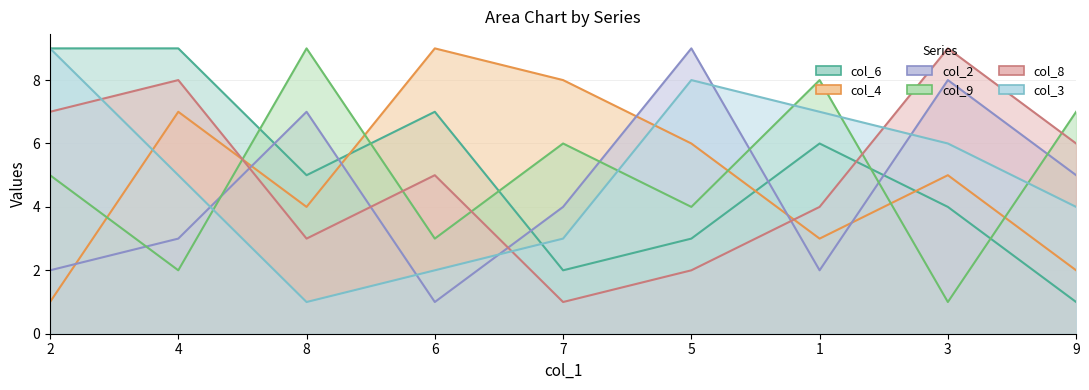

True or false: col_2 has a value of 2 at 2.

True